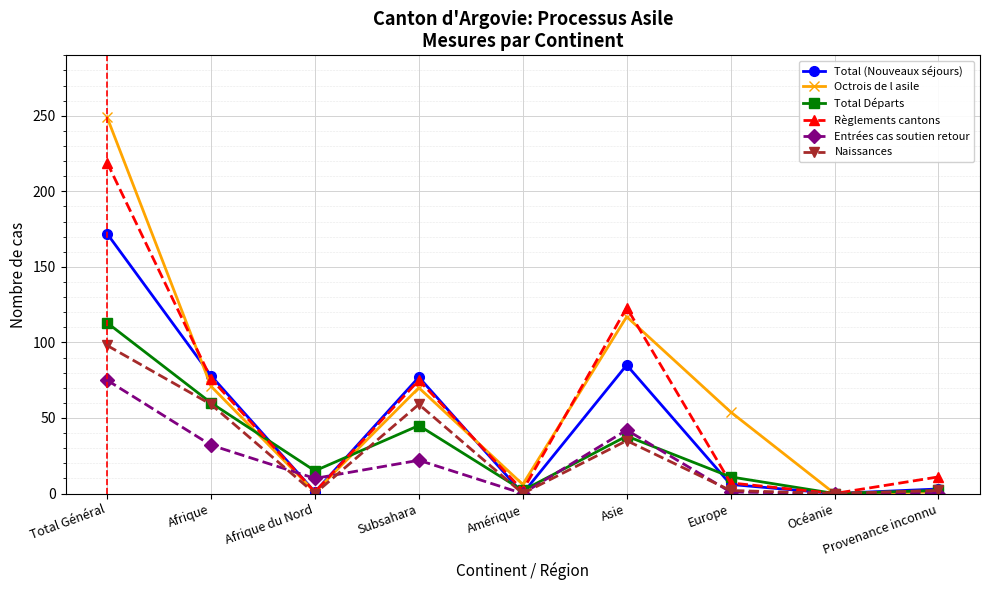

Which series changed the most between Amérique and Europe?

Octrois de l asile